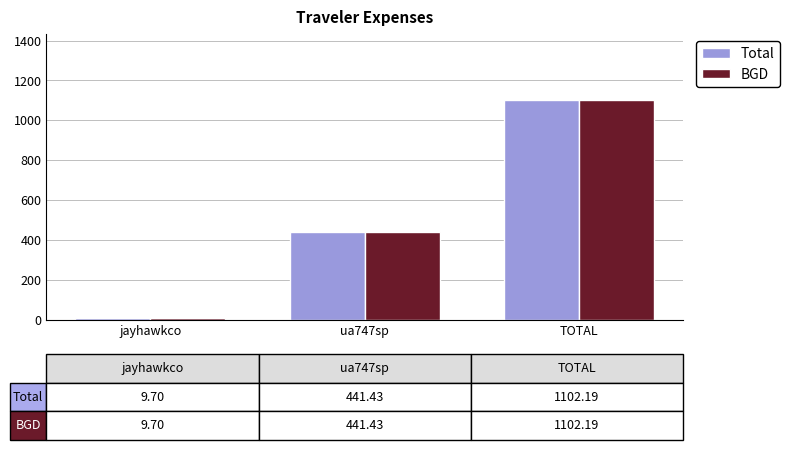

Which category has the lowest value in the Total series?

jayhawkco